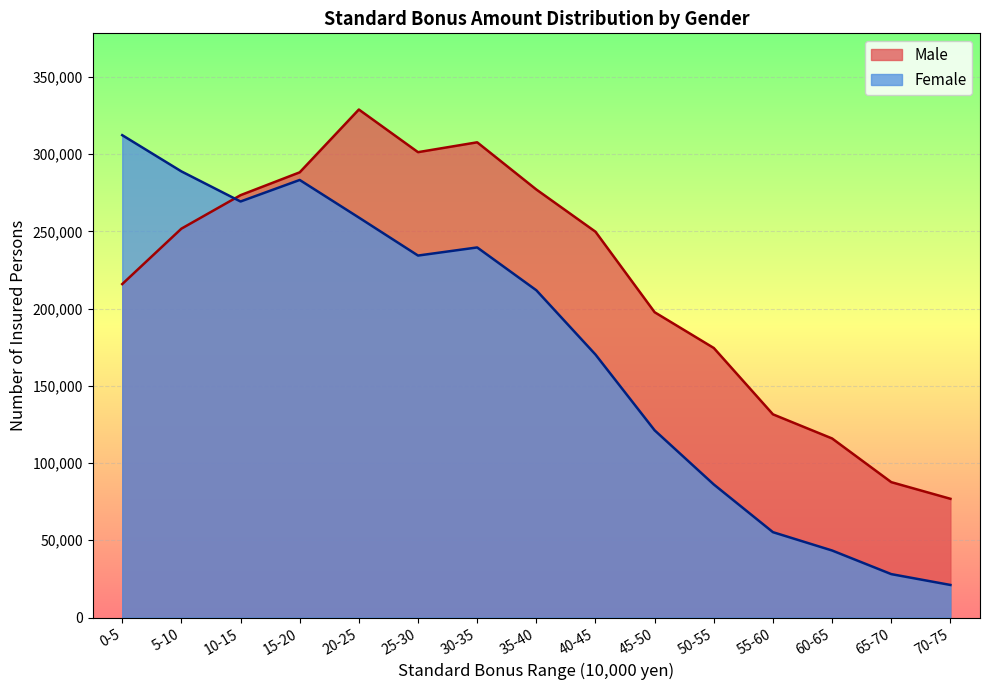

Which series has the largest total across all categories?

Male